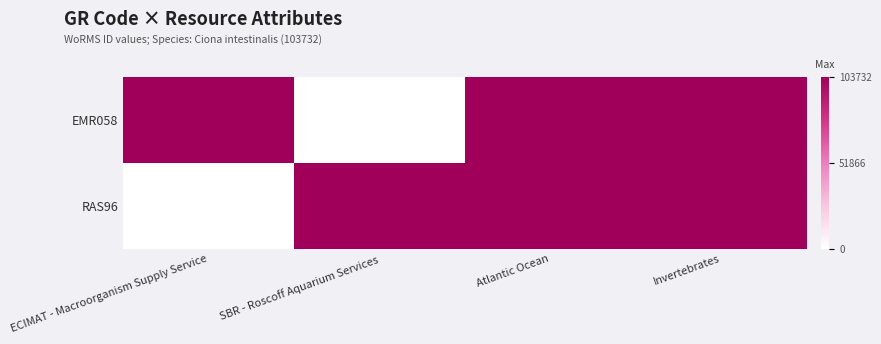

What is the total value across all series at ECIMAT - Macroorganism Supply Service?

1